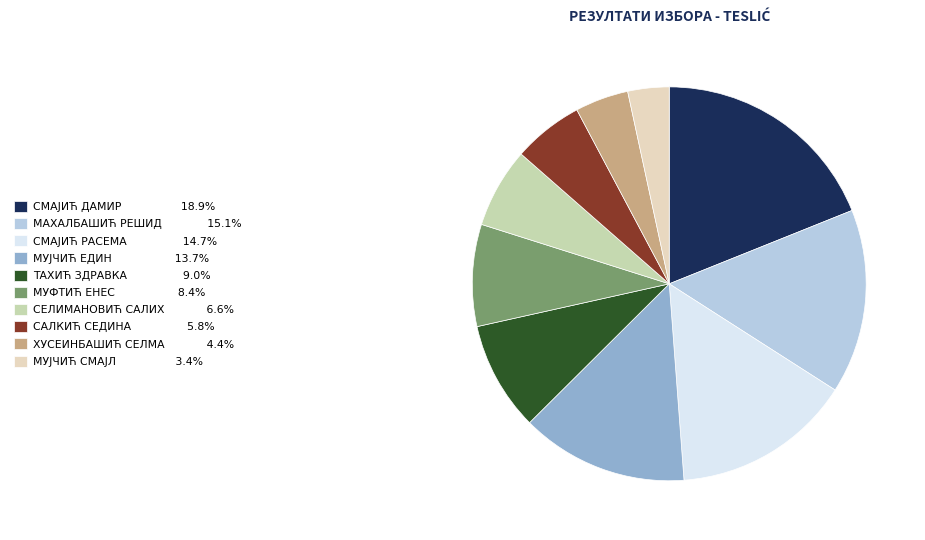

How many segments does this pie chart have?

10